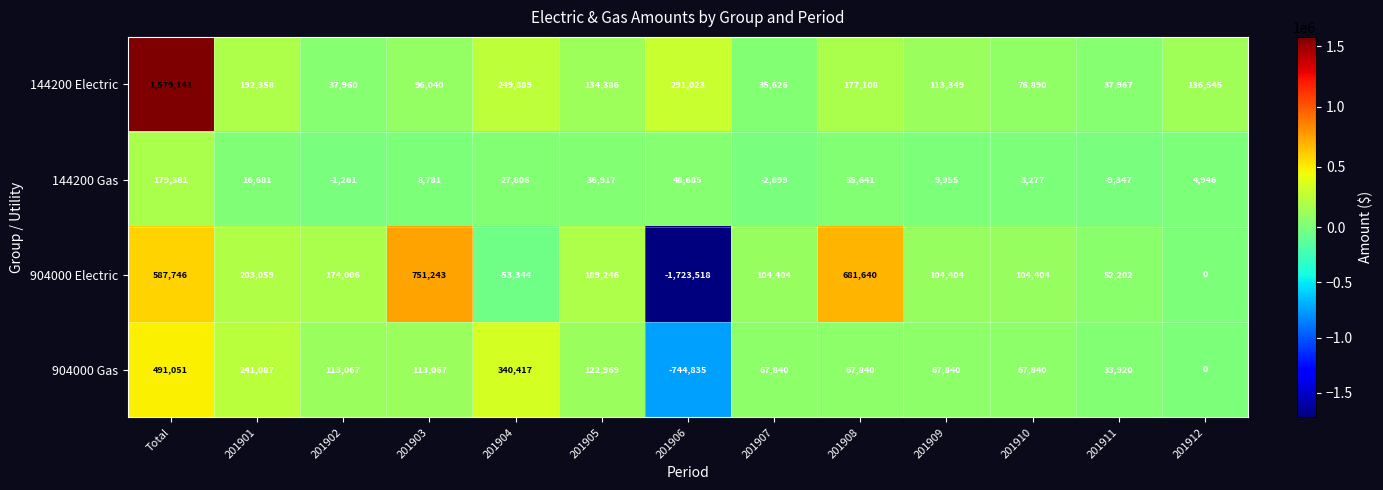

Count the number of data series in this chart.

4